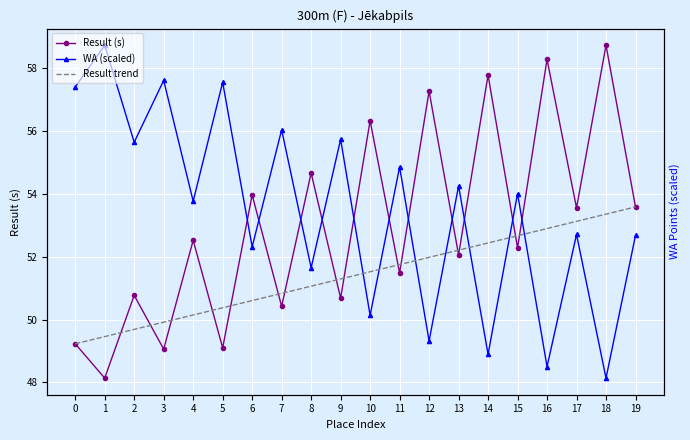

Does the chart display data point markers on the line(s)?

Yes